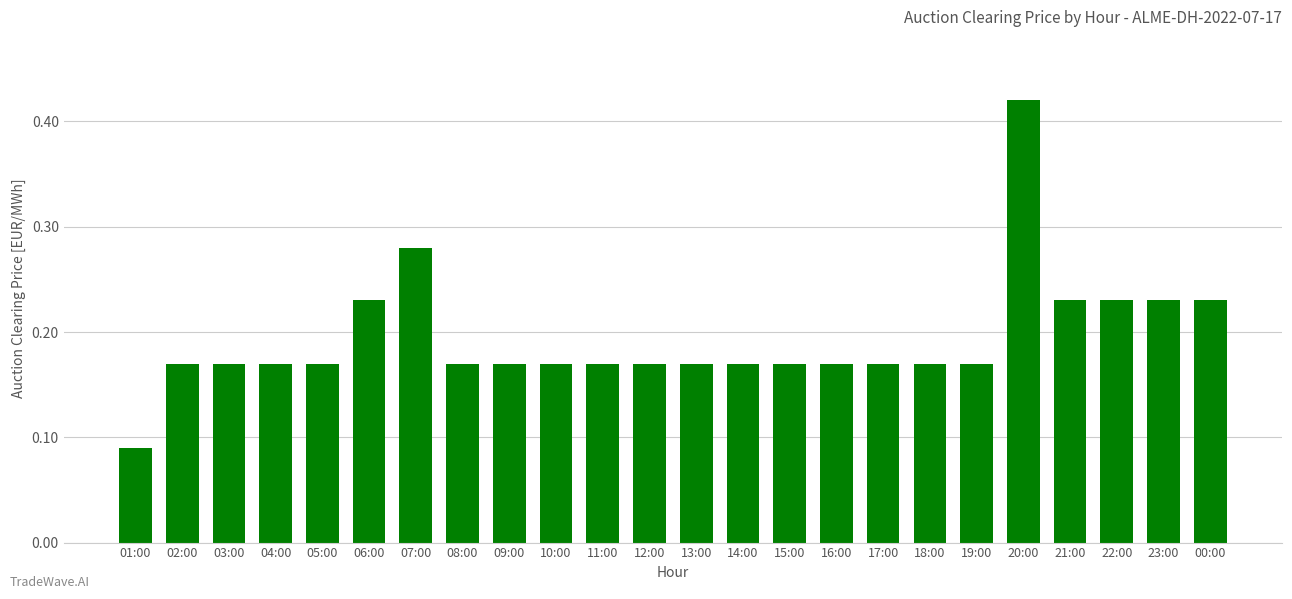

What is the change in value from 07:00 to 16:00?

-0.1